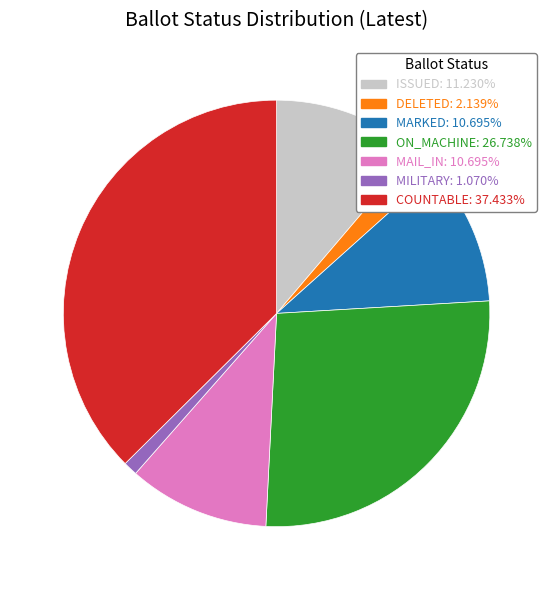

Is there a majority slice in this chart?

No